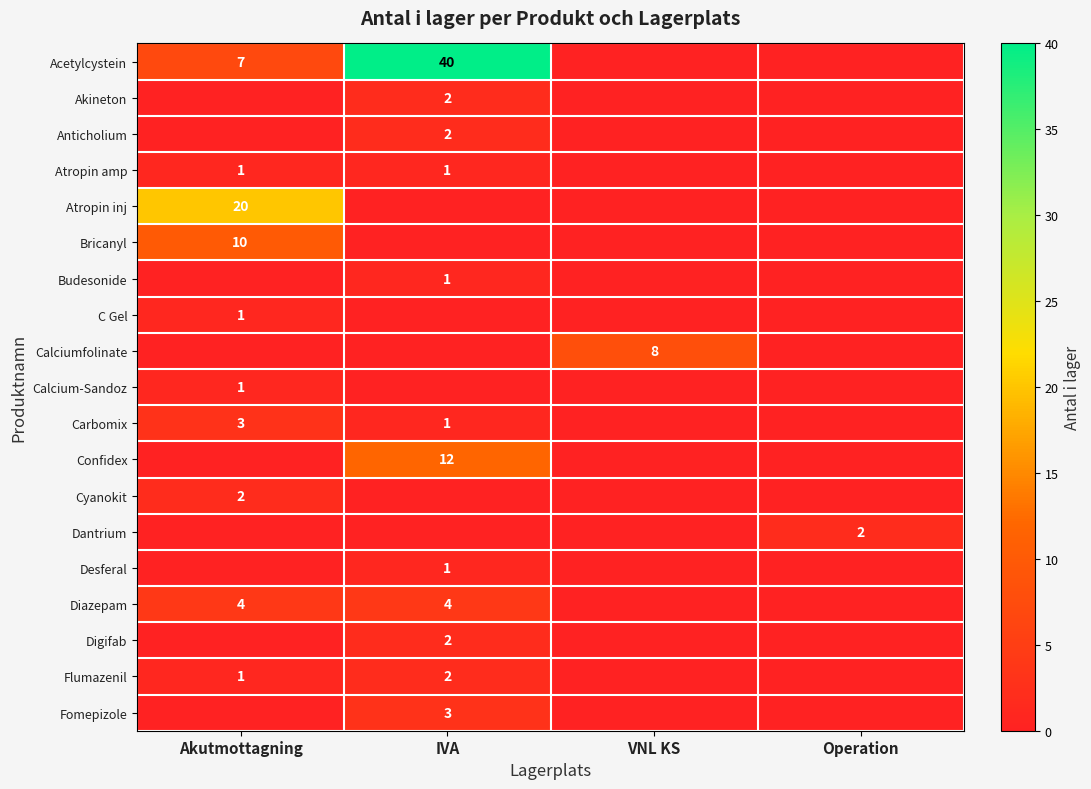

The value of Akineton at IVA is 2. True or false?

True